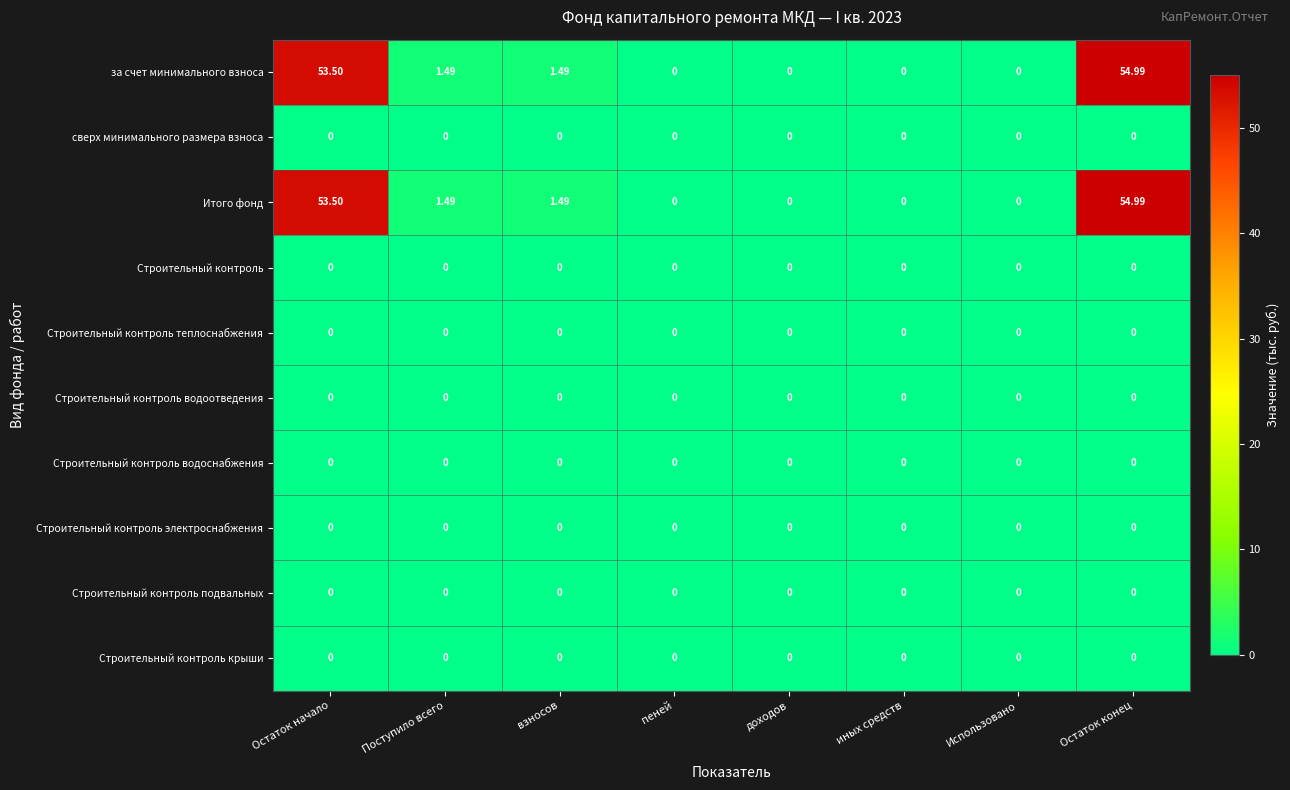

At which category does the chart reach its peak across all series?

Остаток конец